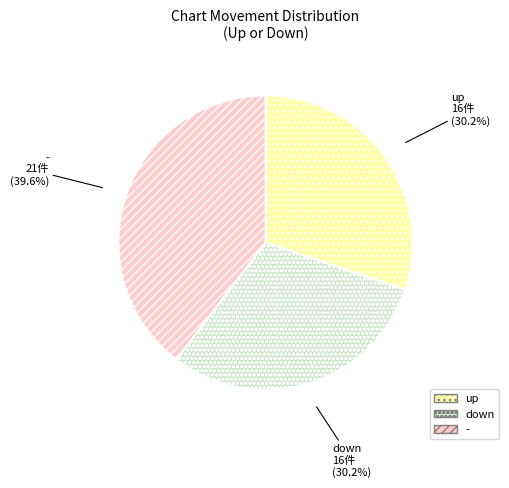

Count the number of slices in the pie.

3